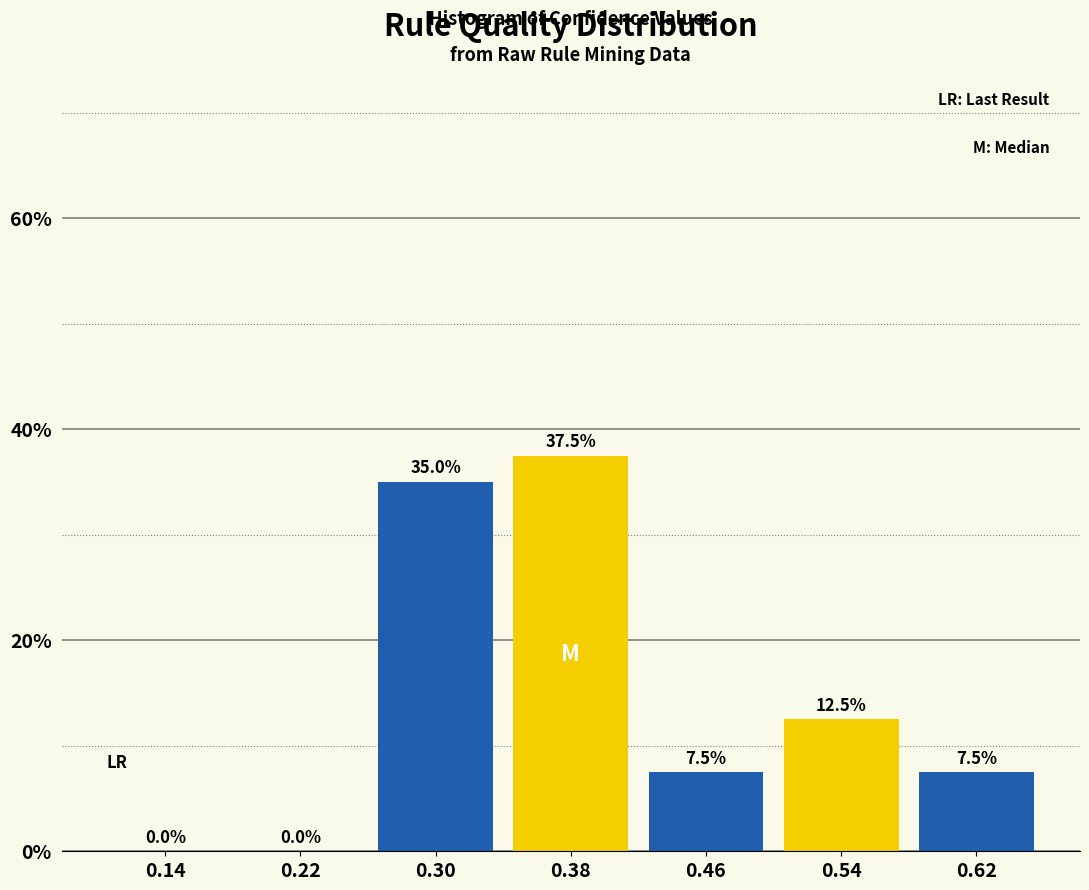

What is the height of the bar covering 0.34 to 0.42 on the x-axis?

37.5